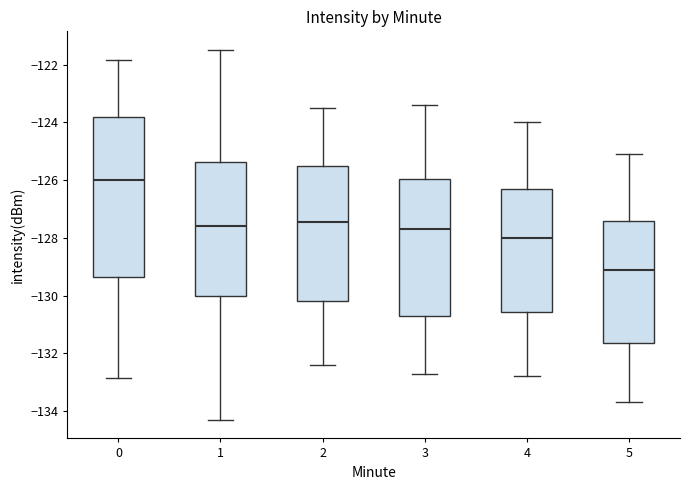

Which box's median line is the highest?

0